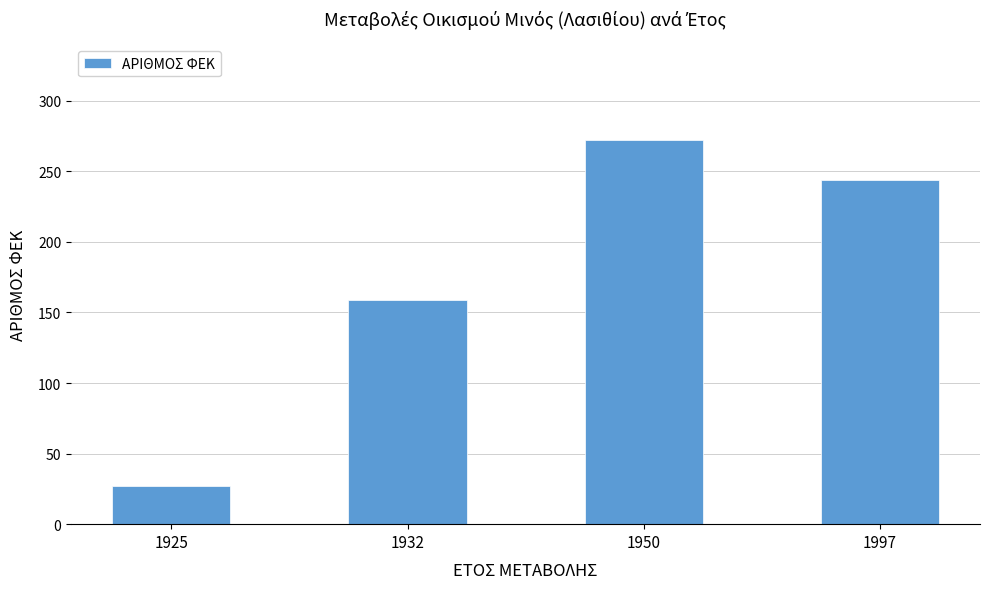

The chart shows a value of 244 at 1997. True or false?

True